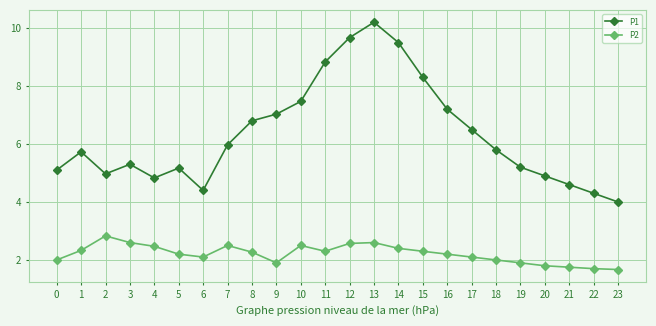

What is the approximate value of P1 at 21?

4.6